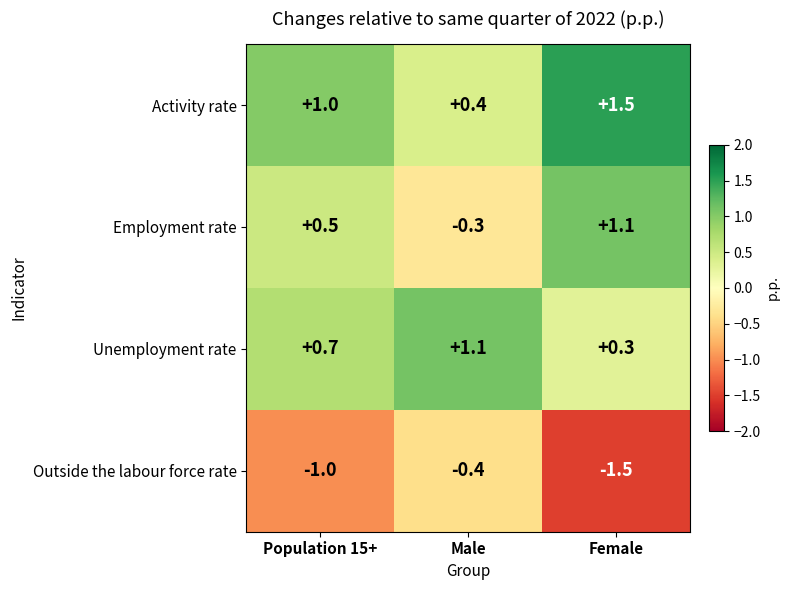

What is the total value across all series at Male?

0.8